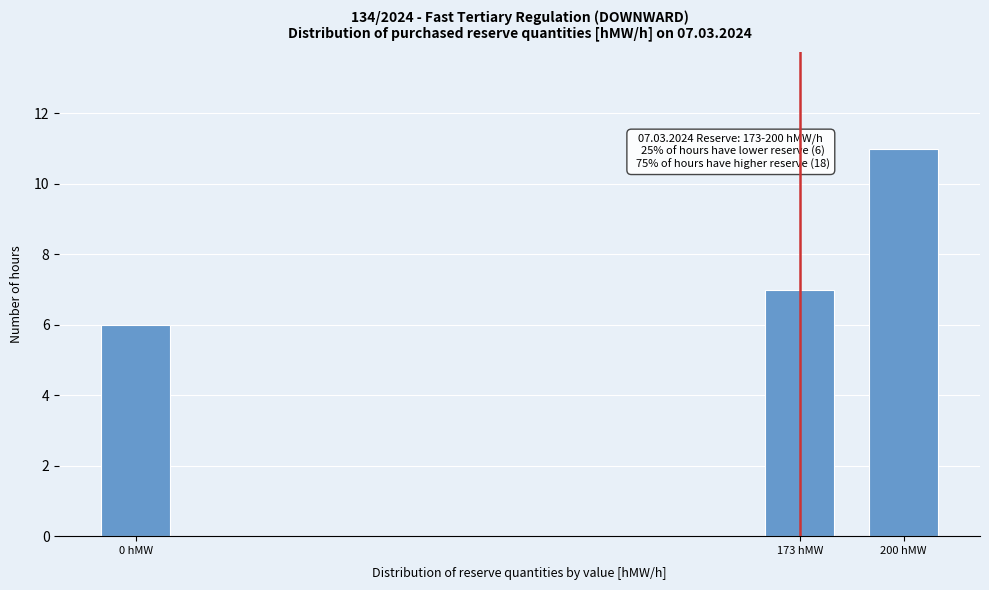

Reading right to left, list all the values displayed in this chart.

11	7	6